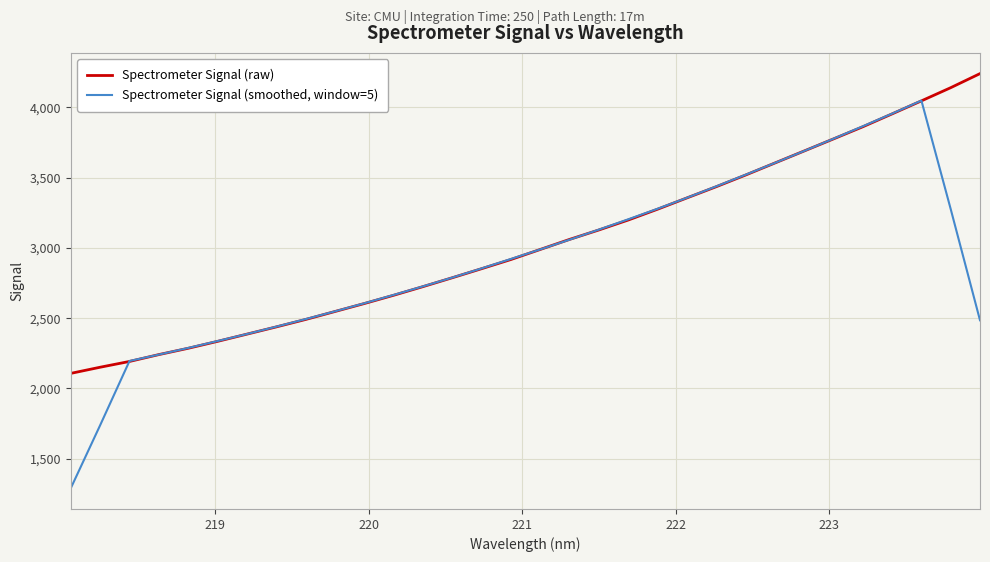

What is the smallest value displayed?

1290.0